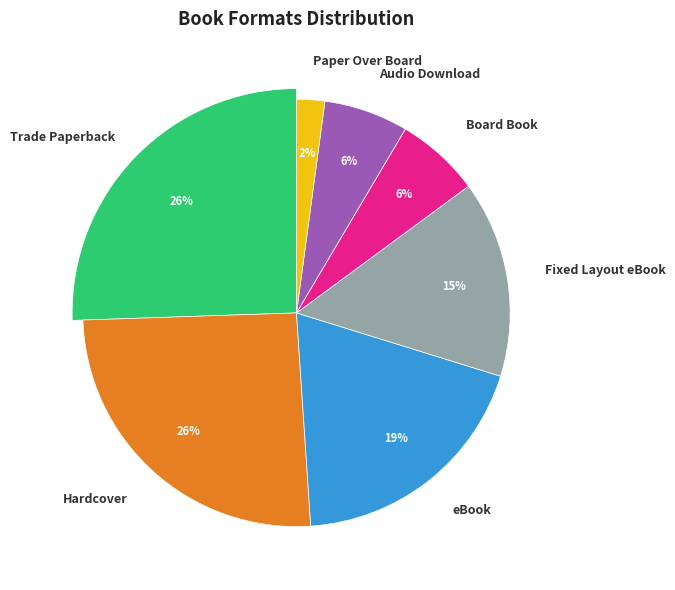

Rank the categories by value from lowest to highest.

Paper Over Board, Board Book, Audio Download, Fixed Layout eBook, eBook, Trade Paperback, Hardcover